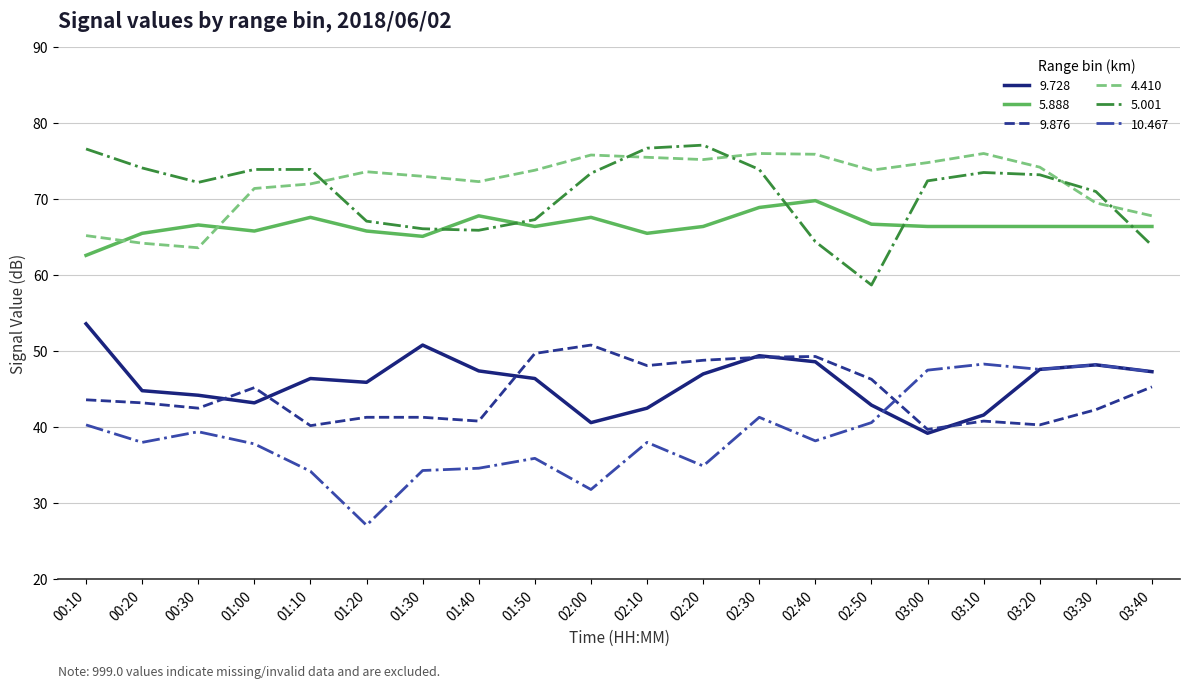

True or false: 9.876 and 5.001 cross at least once.

False